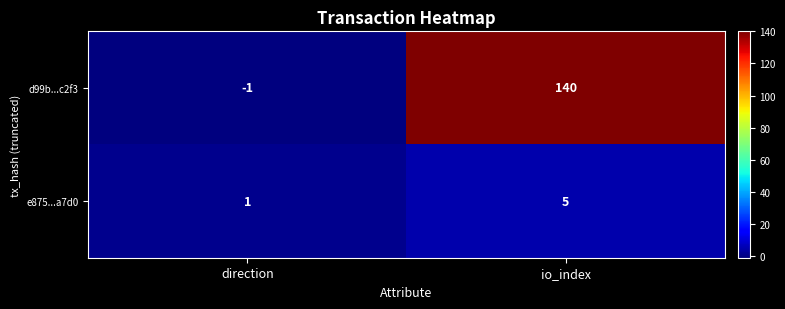

Which label corresponds to the smallest value in the chart?

direction